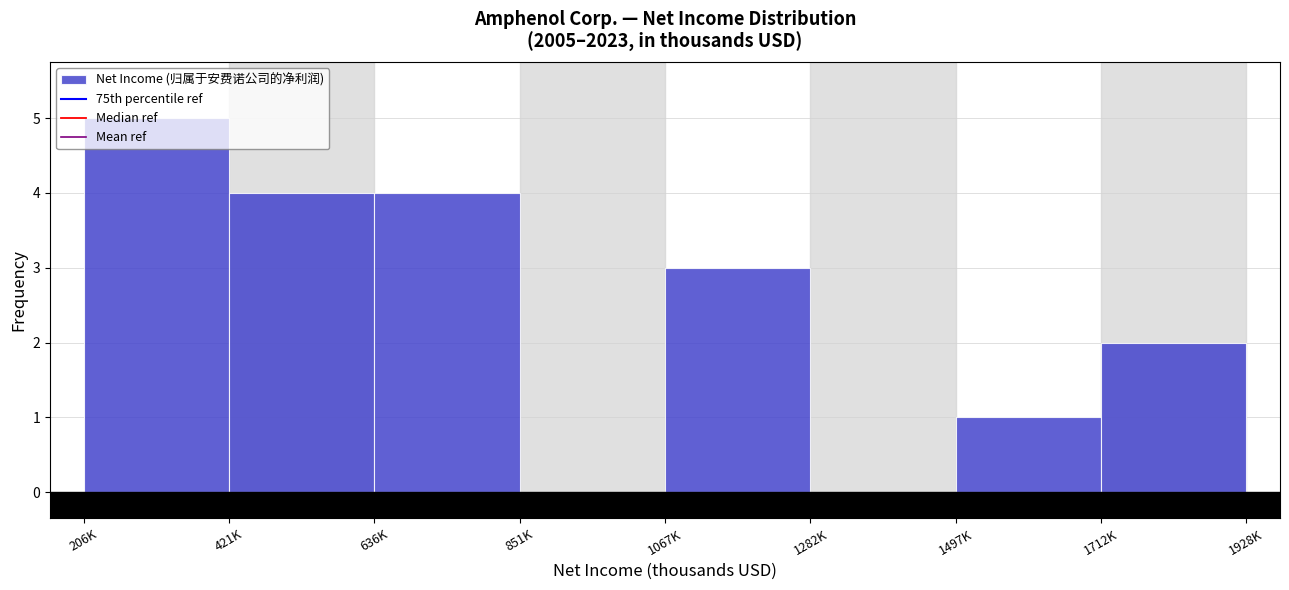

What is the maximum value shown in the chart?

5